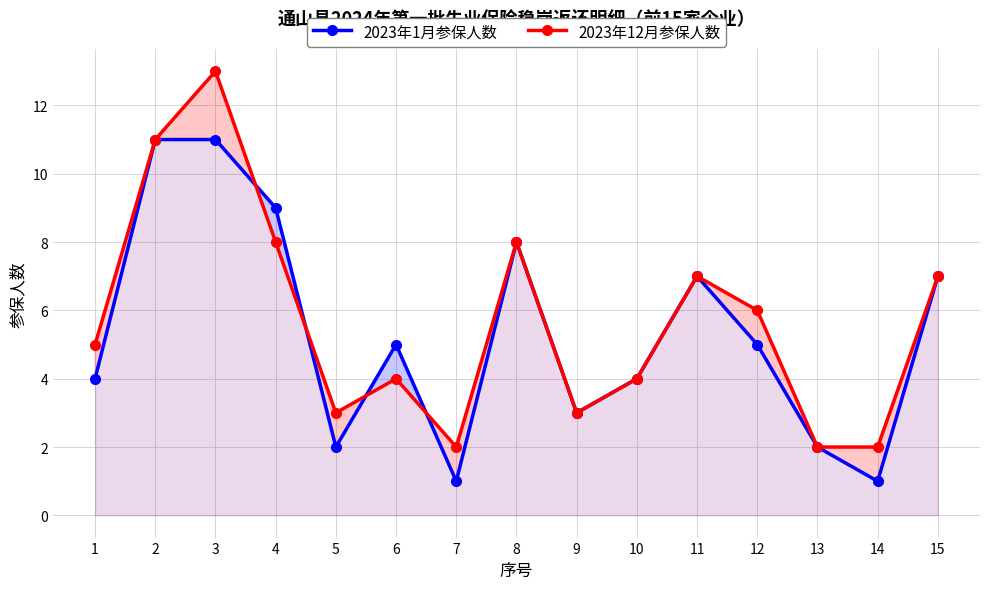

What value does the 2023年12月参保人数 series have at 7?

2